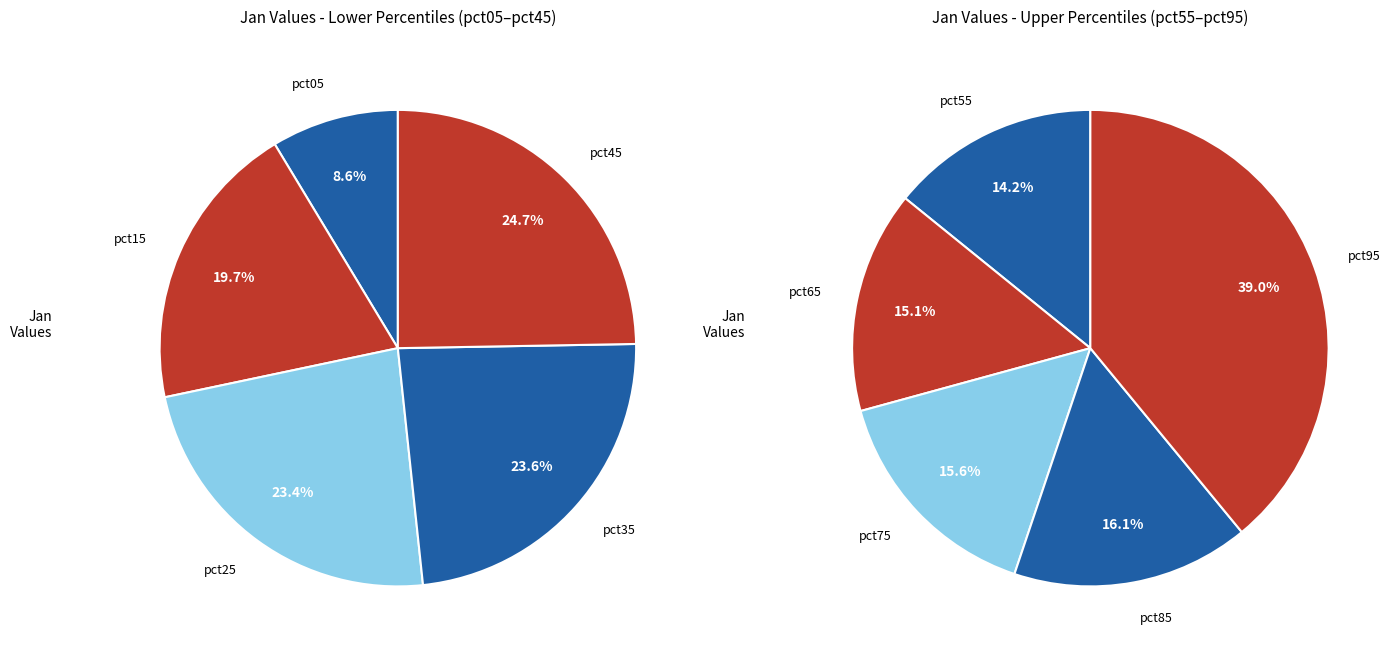

Count the number of slices in the pie.

10